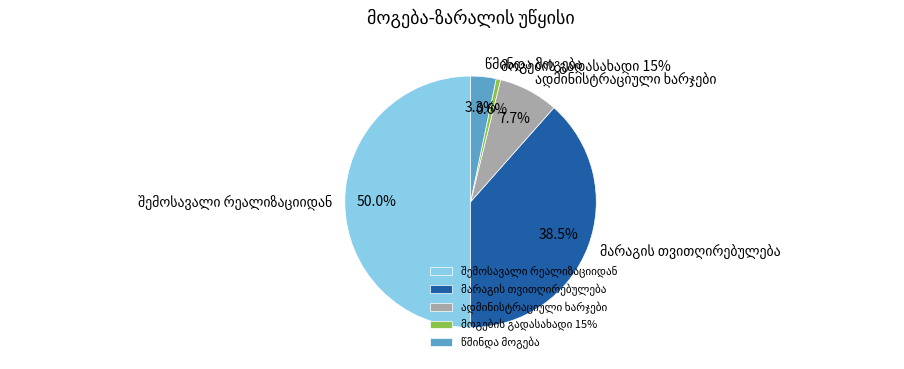

What percentage is the მარაგის თვითღირებულება slice, to the nearest percent?

38%